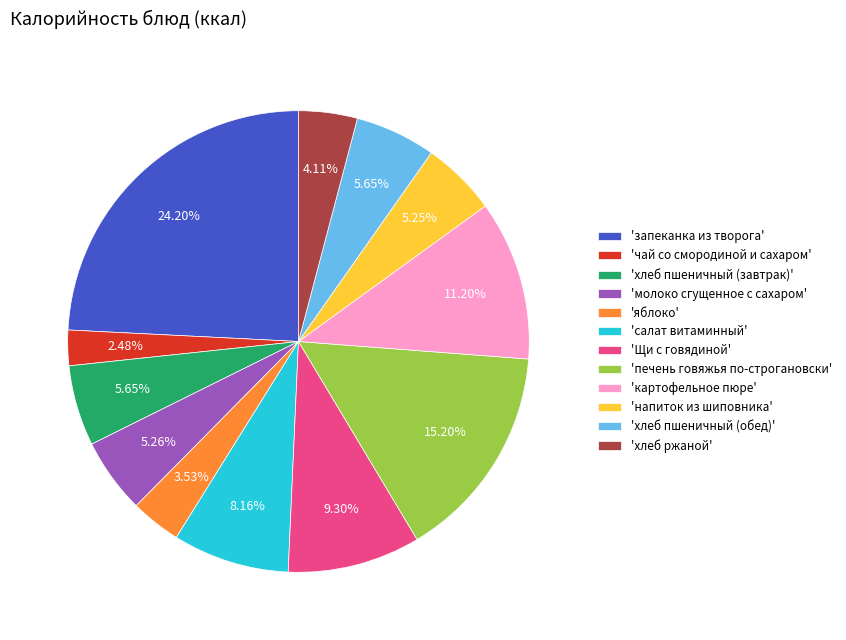

Does any single category account for the majority?

No